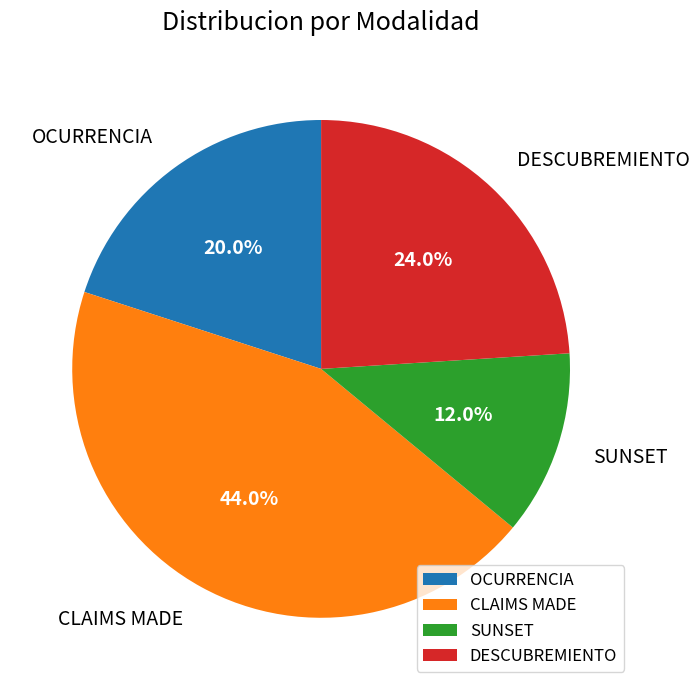

What percentage is the CLAIMS MADE slice, to the nearest percent?

44%